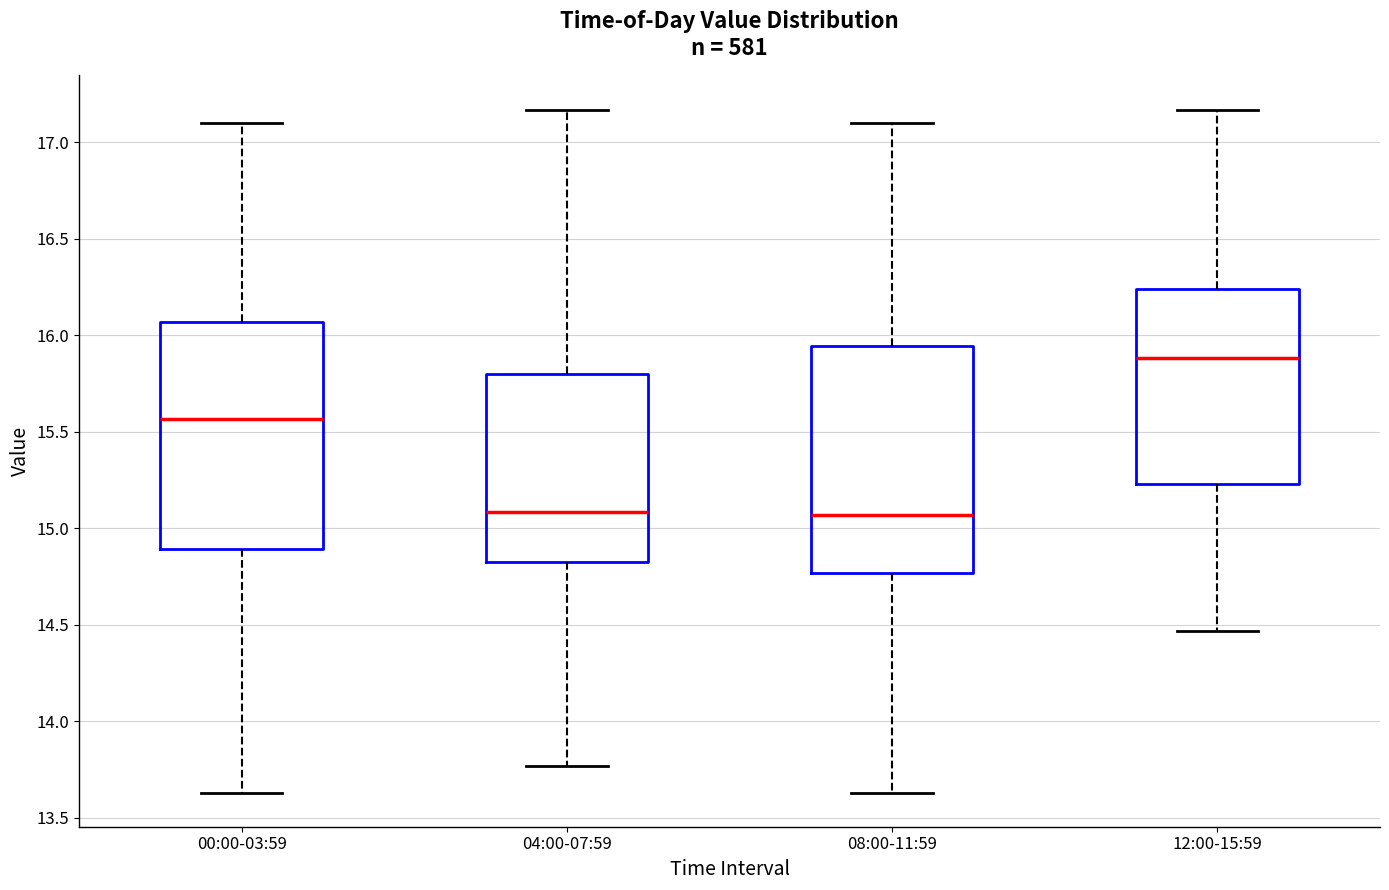

Reading left to right, transcribe this box plot: for each box, give where its median line is, the range the box spans, and where its two whiskers end, as read against the y-axis. The values are not printed on the chart, so give them approximately, as read against the axis.

00:00-03:59: median 15.55, box 14.90 to 16.05, whiskers 13.65 to 17.10
04:00-07:59: median 15.10, box 14.80 to 15.80, whiskers 13.75 to 17.15
08:00-11:59: median 15.05, box 14.75 to 15.95, whiskers 13.65 to 17.10
12:00-15:59: median 15.90, box 15.25 to 16.25, whiskers 14.45 to 17.15